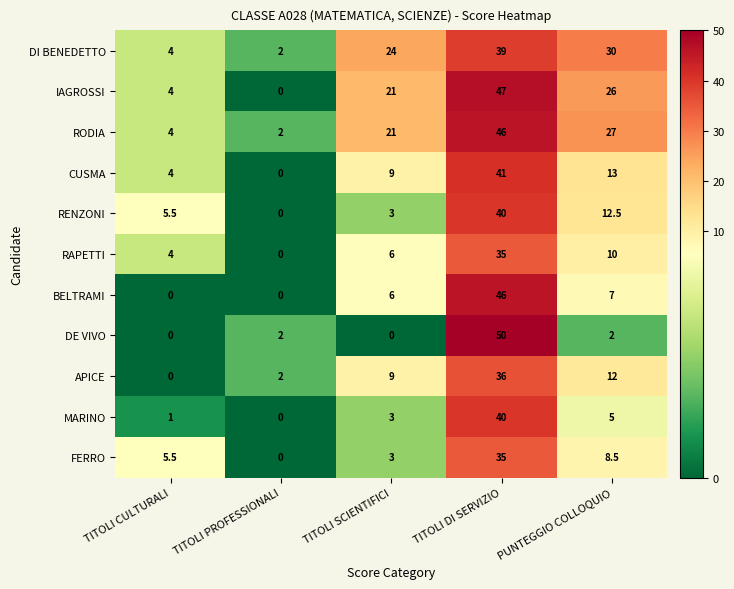

What is the sum of all CUSMA values?

67.0